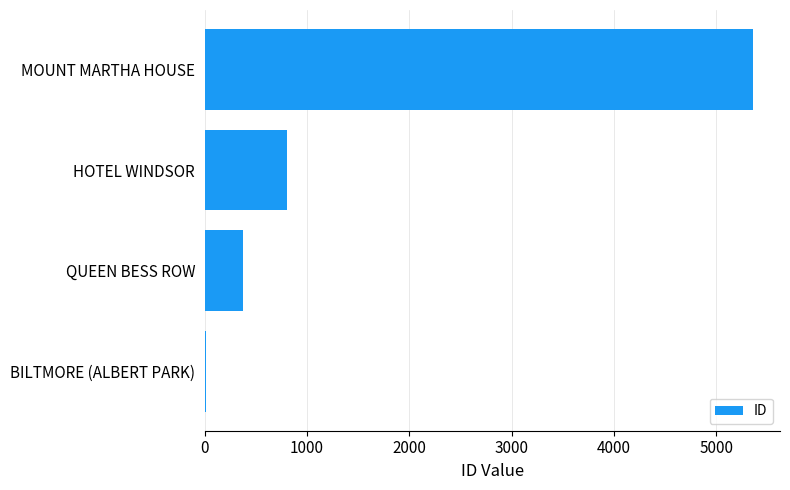

What value does the data have at MOUNT MARTHA HOUSE, to the nearest 100?

5400